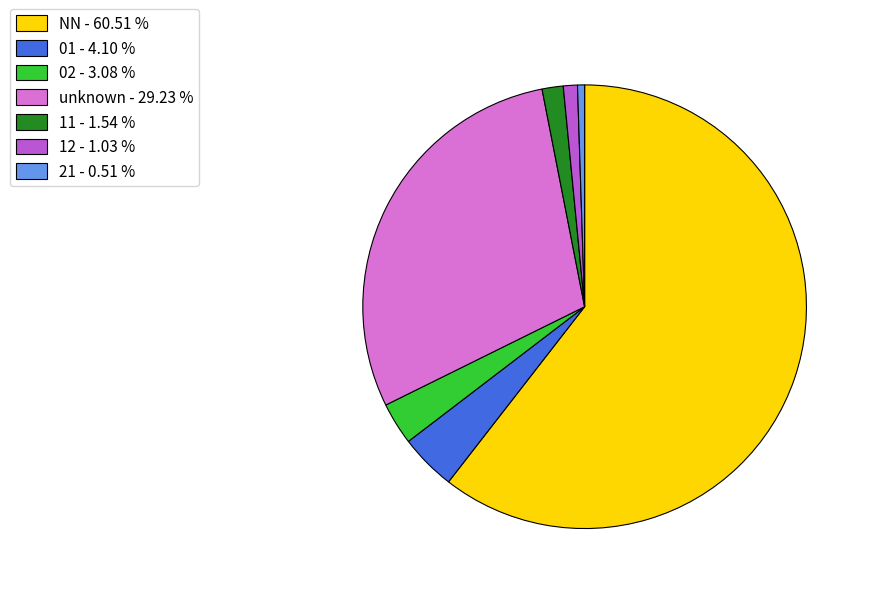

Do 01 - 4.10 % and 21 - 0.51 % together represent more than half of the pie?

No